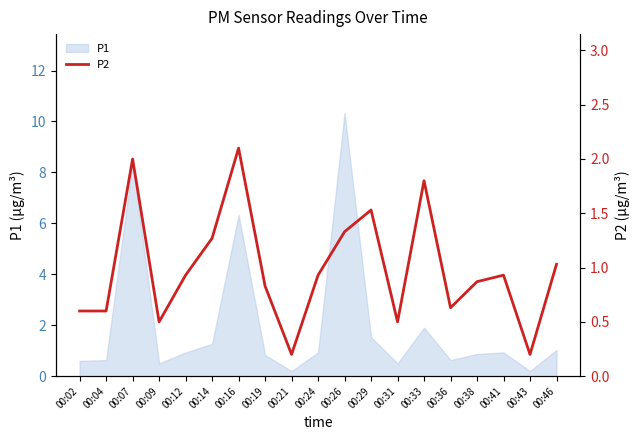

What is the change in value from 00:04 to 00:14?

+0.7